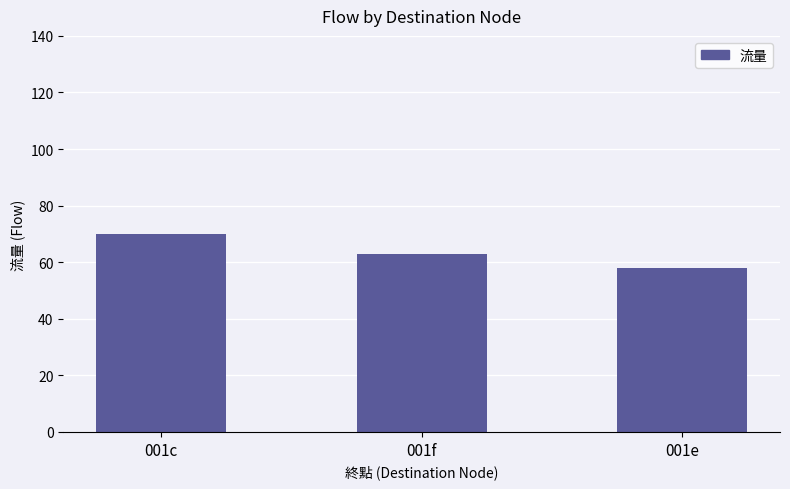

Reading left to right, what are all the values shown in this chart?

70	63	58